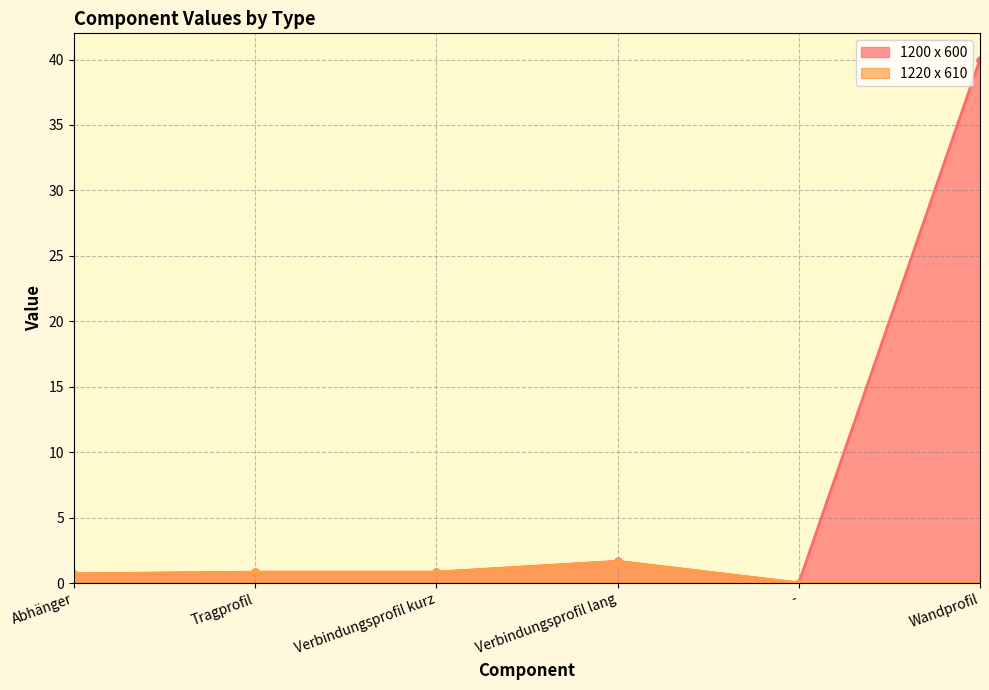

What are all the series names shown in the legend?

1200 x 600, 1220 x 610